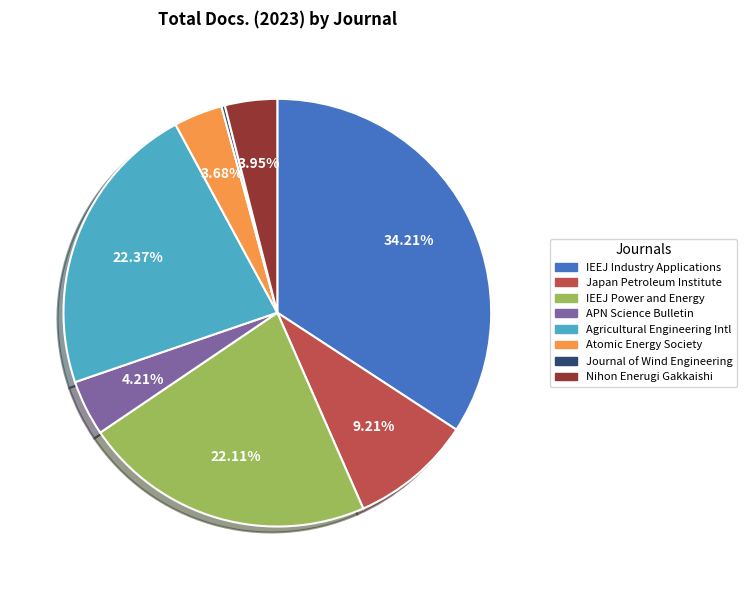

Is there any slice that represents more than half of the pie?

No